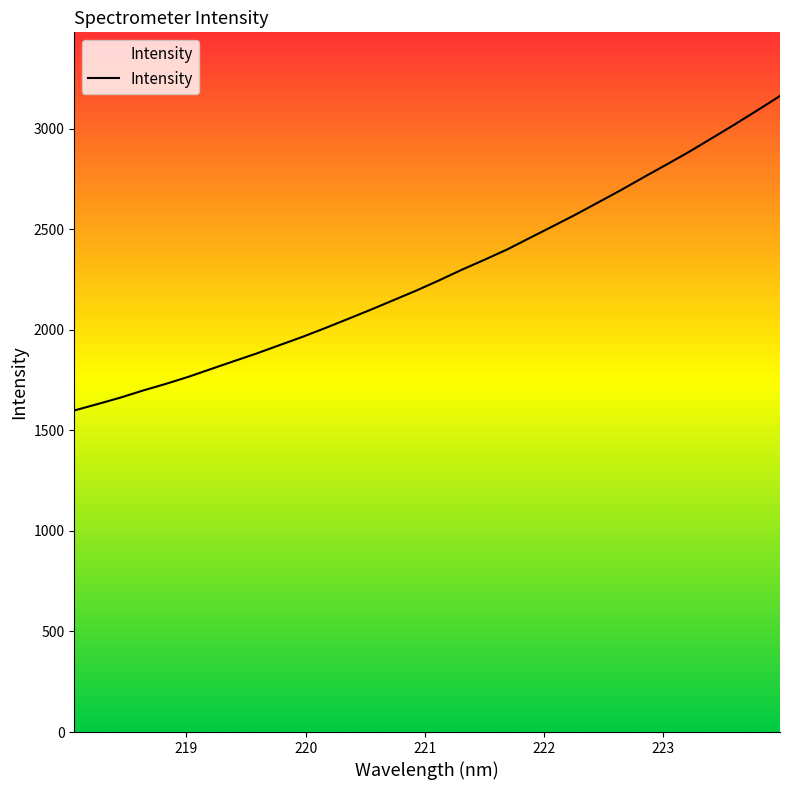

How many series are shown in this chart?

1